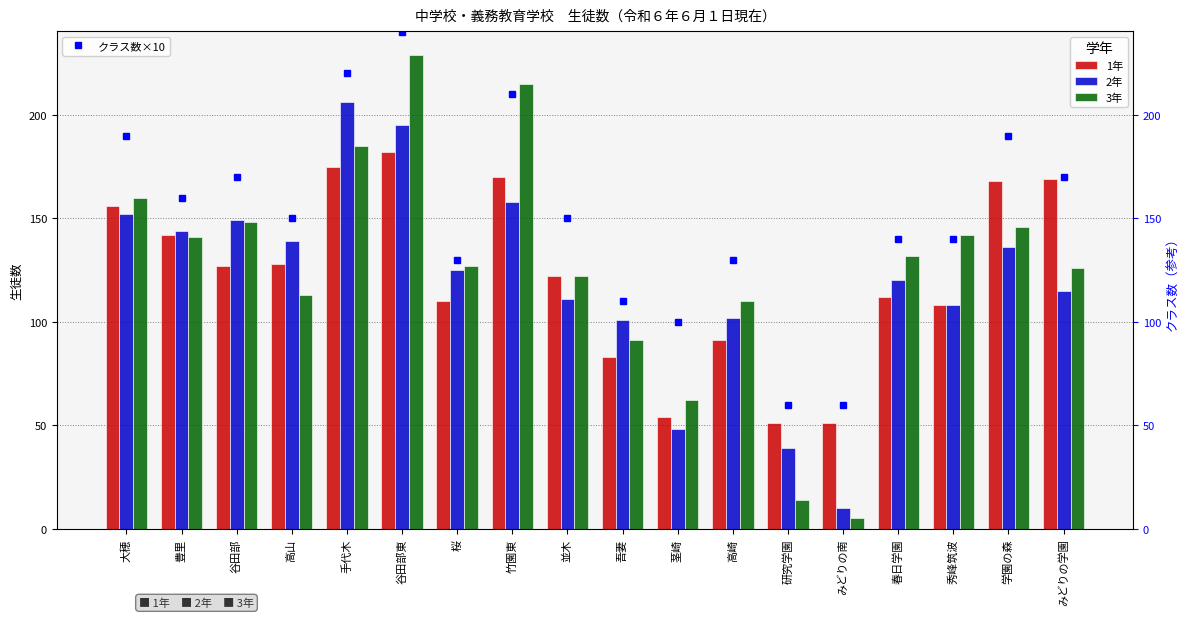

True or false: 1年 has a value of 128 at 高山.

True